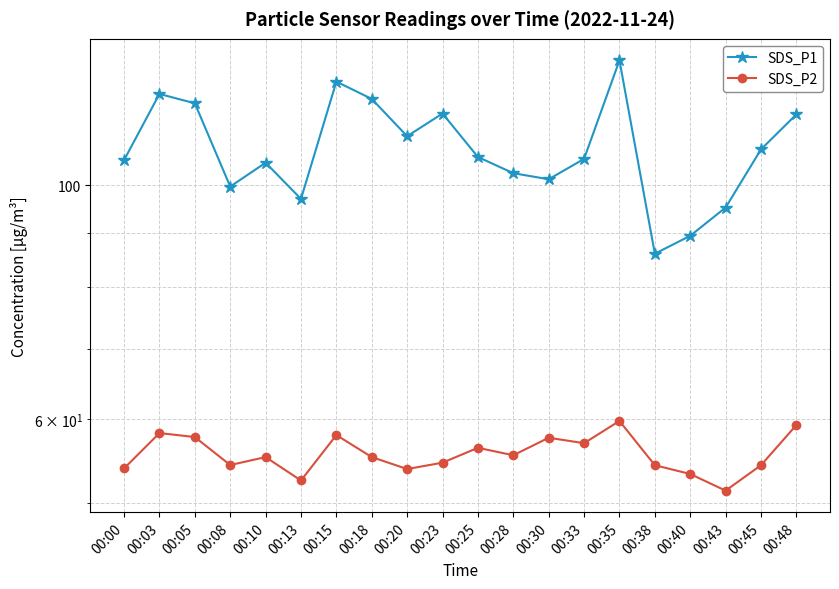

Does the chart have visible grid lines?

Yes